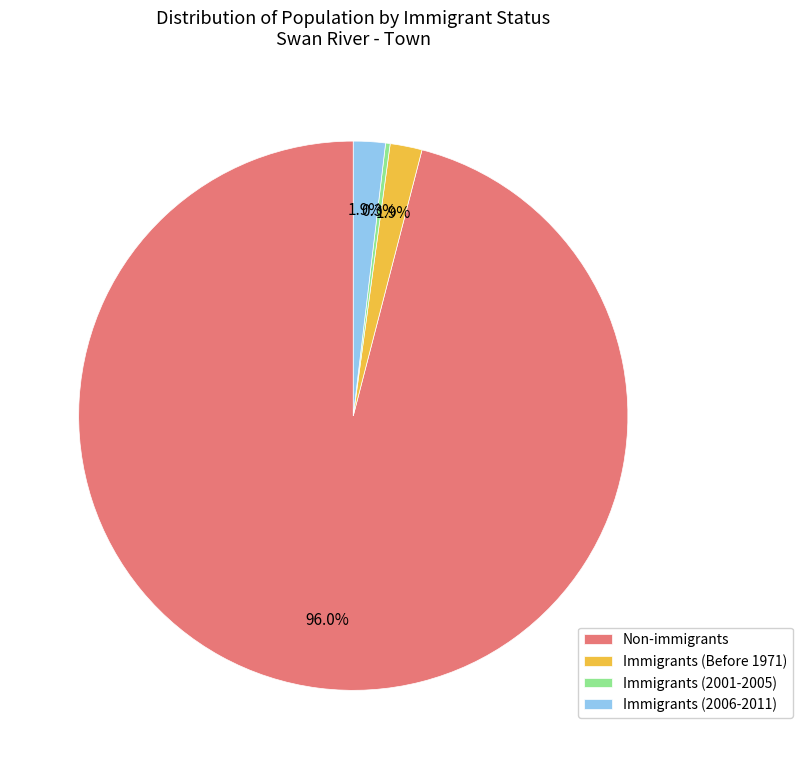

What percentage is NOT represented by Immigrants (2006-2011)?

98.1%